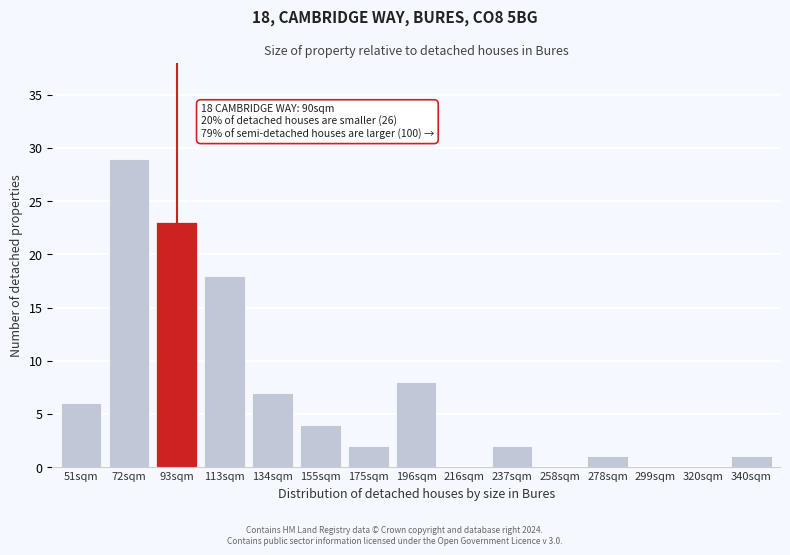

Reading left to right, extract all data points from this chart.

51sqm=6	72sqm=29	93sqm=23	113sqm=18	134sqm=7	155sqm=4	175sqm=2	196sqm=8	216sqm=0	237sqm=2	258sqm=0	278sqm=1	299sqm=0	320sqm=0	340sqm=1